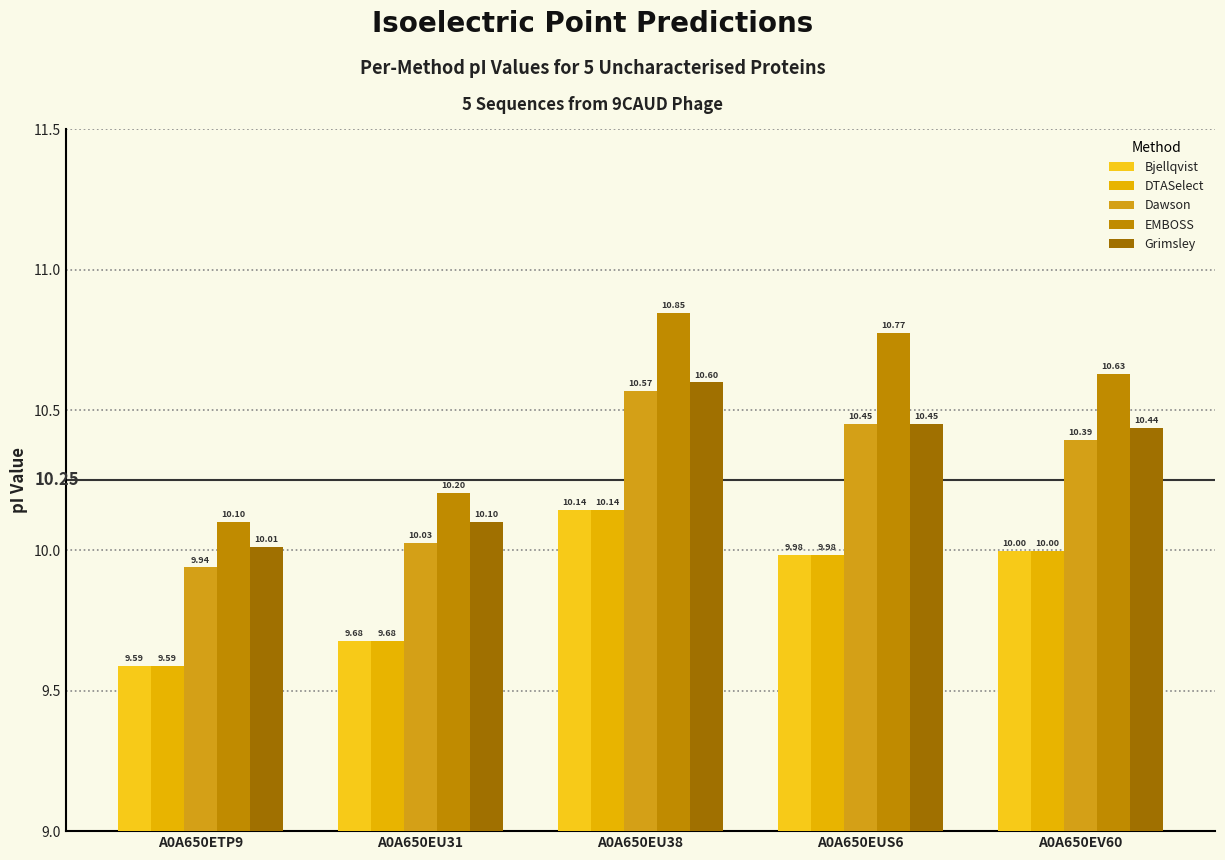

How many groups of bars are there?

5